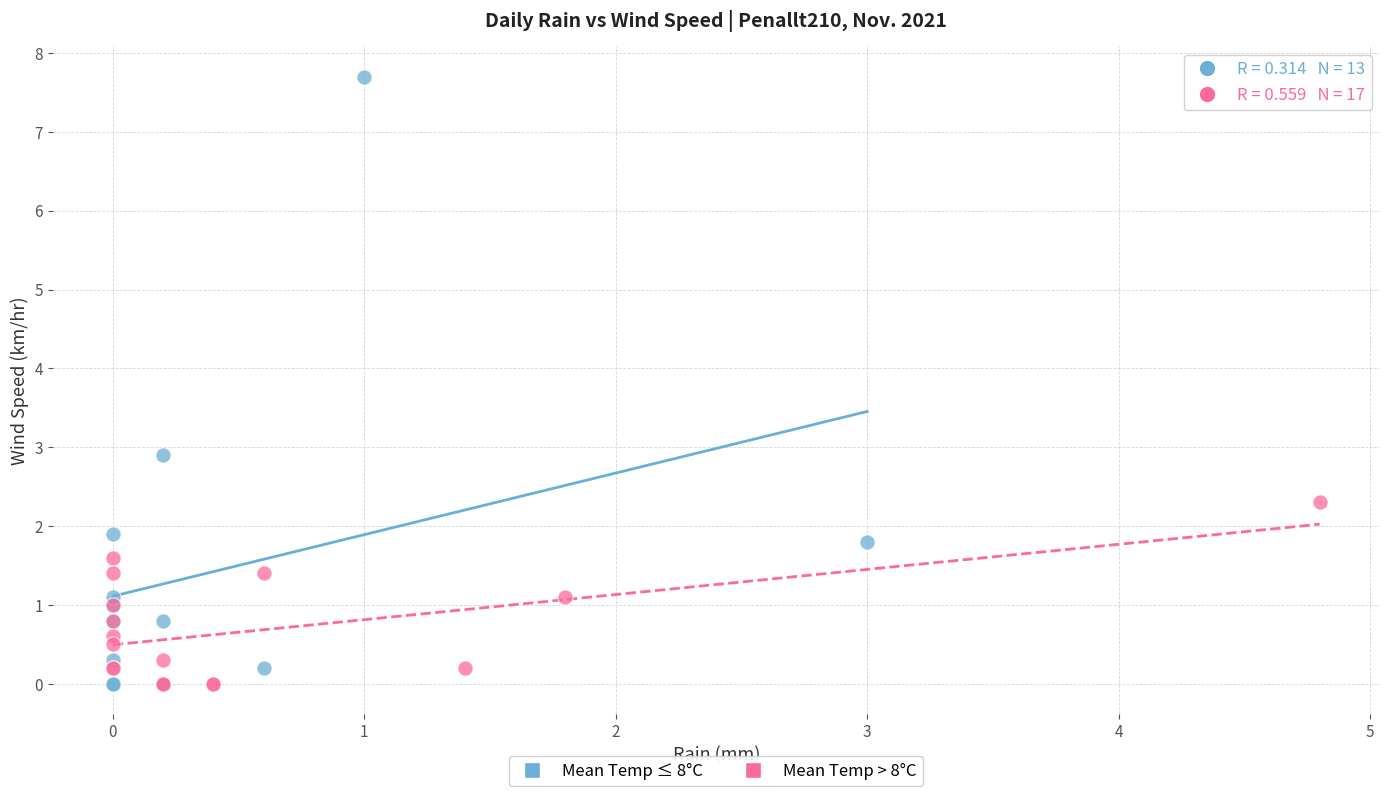

Which series has the largest Y range (max minus min)?

Mean Temp ≤ 8°C